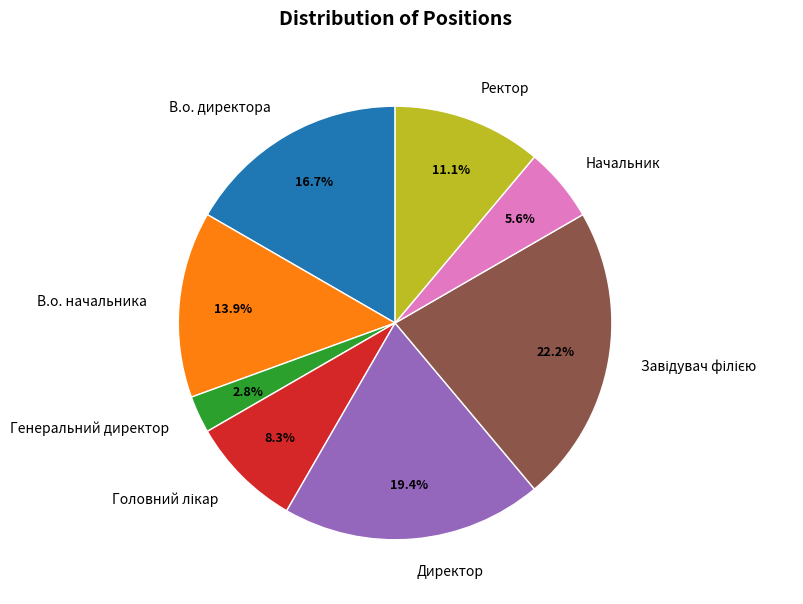

What percentage is the Ректор slice, to the nearest percent?

11%